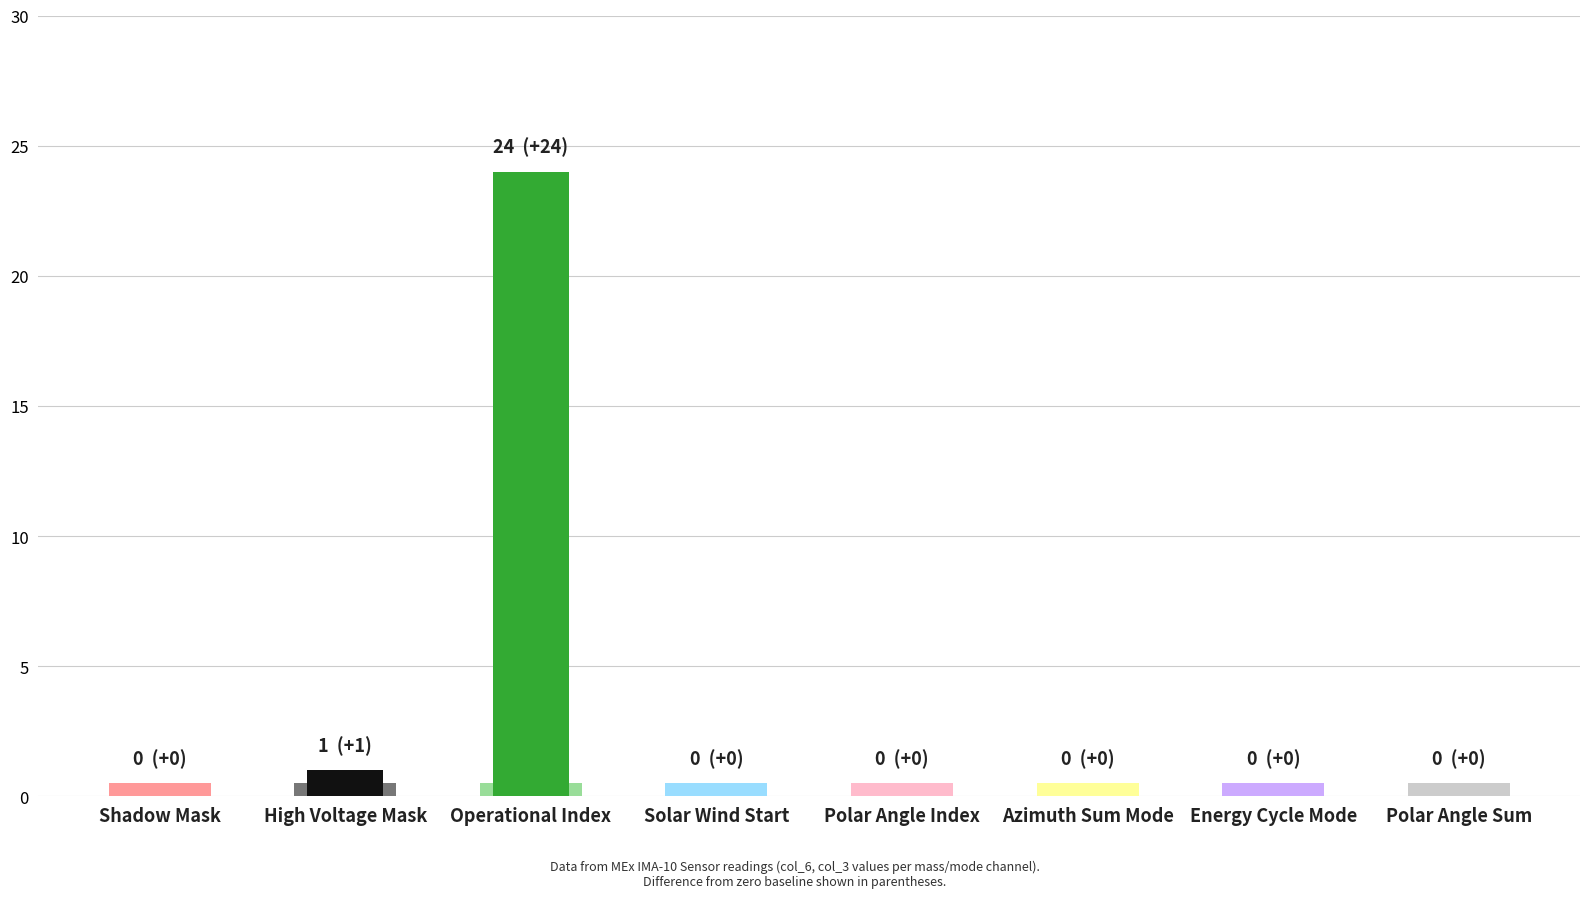

How many values in the Current series exceed 0?

2